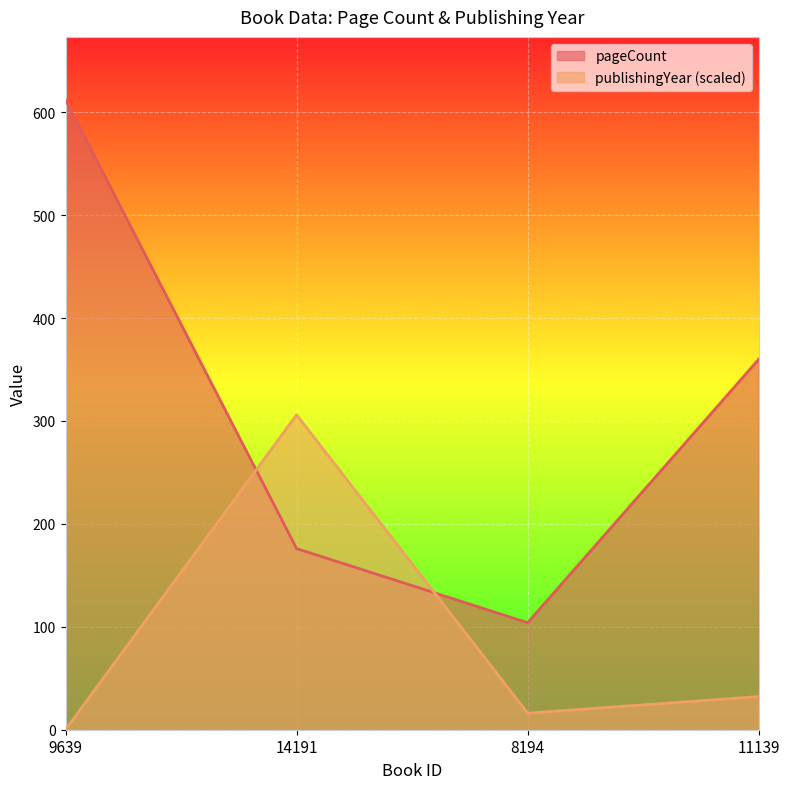

How many lines are shown in the chart?

2